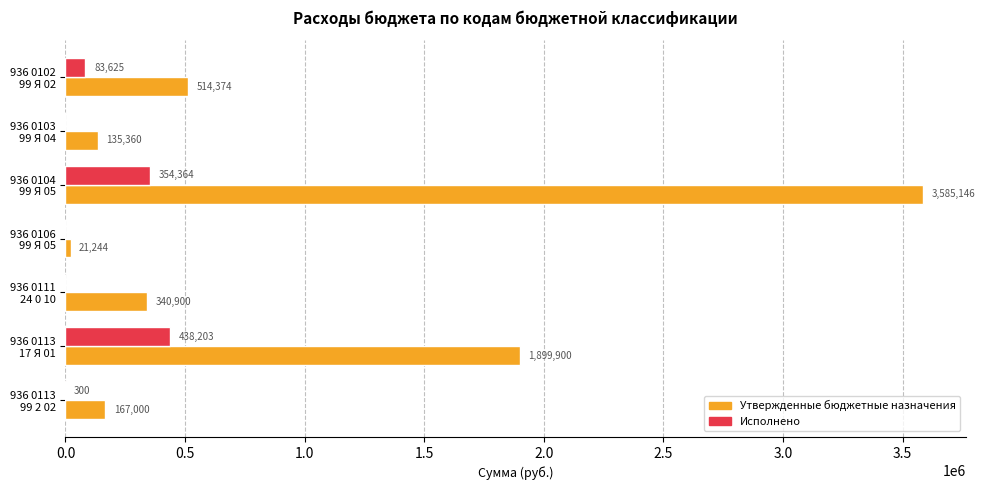

Which series has the widest spread of values?

Утвержденные бюджетные назначения